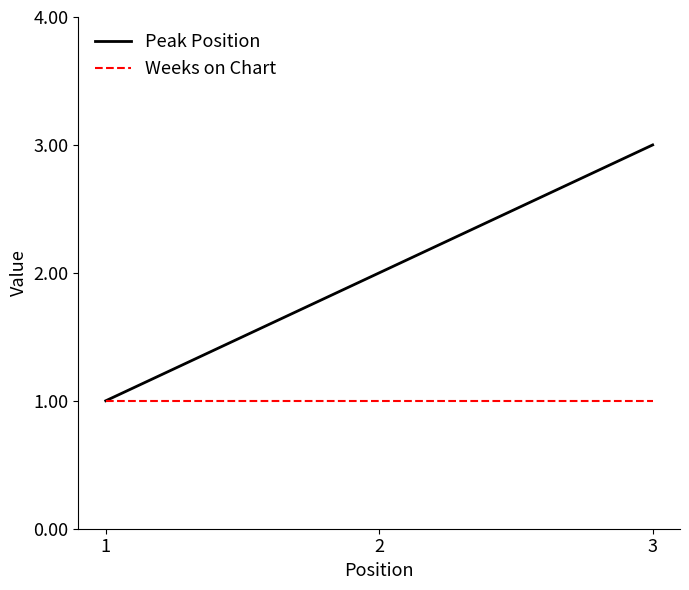

What is the sum of the Peak Position values at 3 and 1?

4